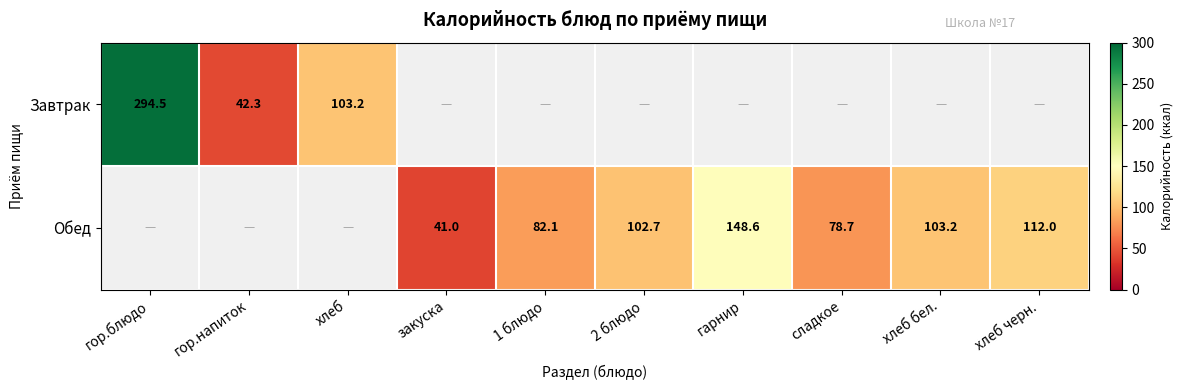

The Обед series shows 41.0 at закуска. True or false?

True